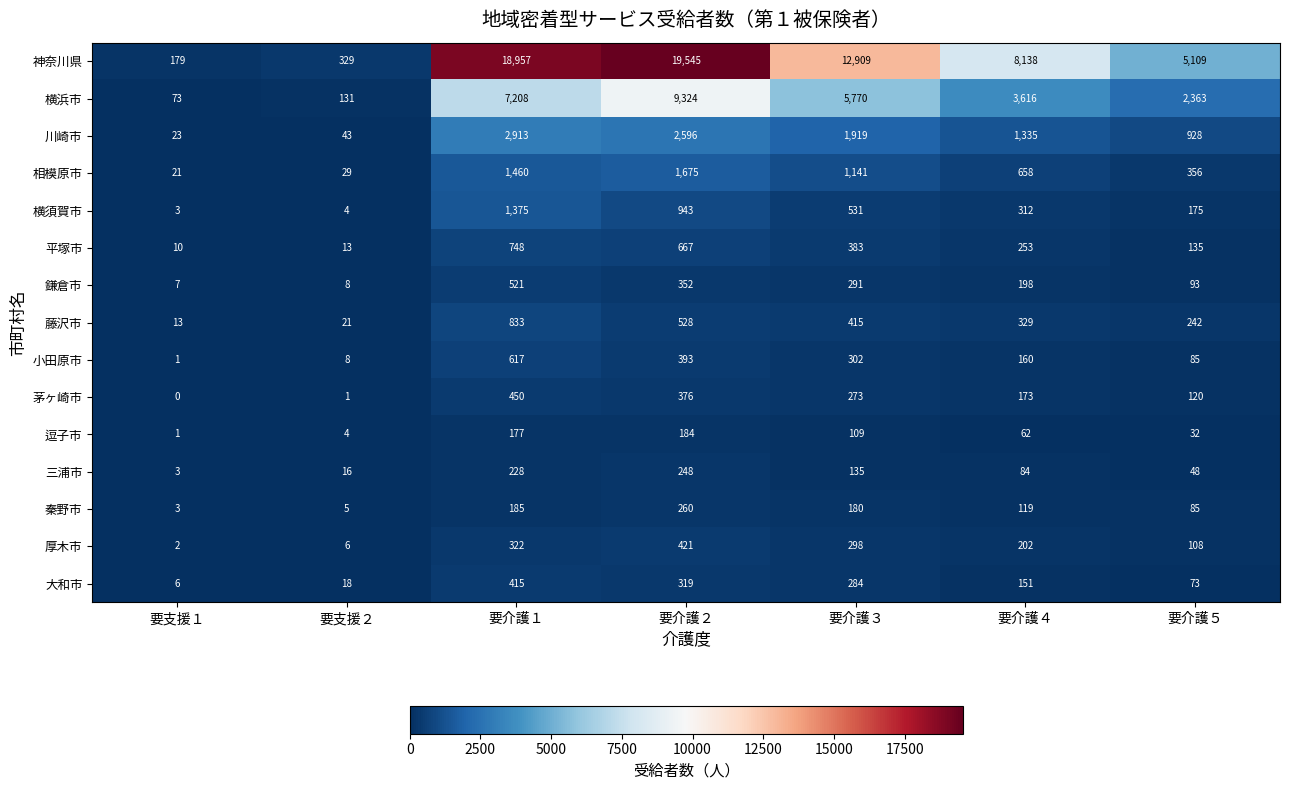

List the labels in order of 相模原市 value, smallest first.

要支援１, 要支援２, 要介護５, 要介護４, 要介護３, 要介護１, 要介護２